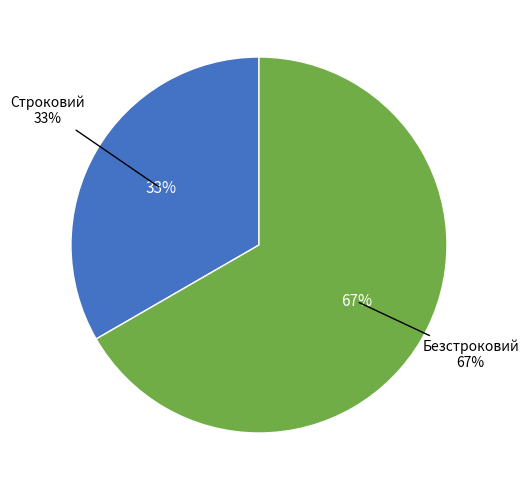

To the nearest percent, what portion does Строковий represent?

33%